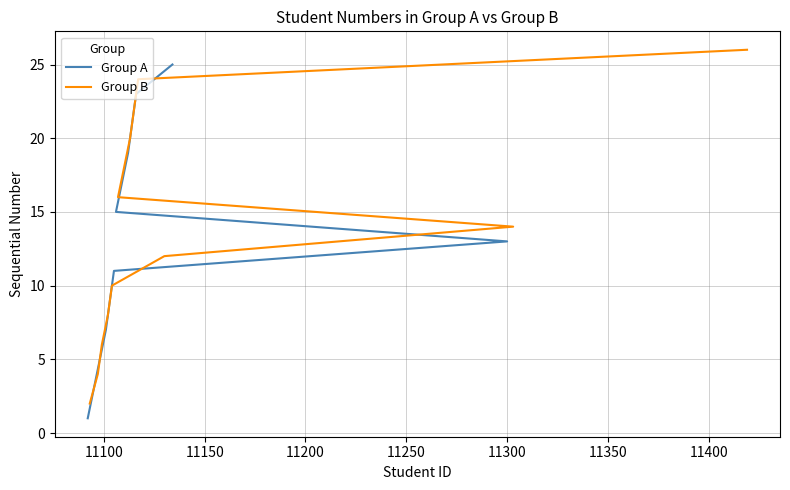

What are all the series names shown in the legend?

Group A, Group B